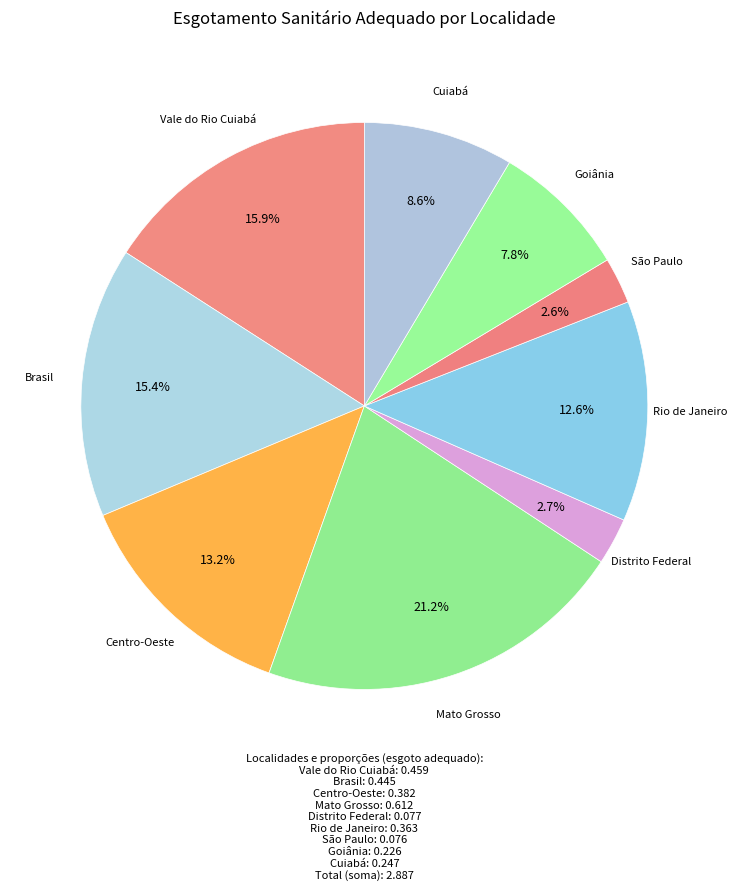

How many slices are in this pie chart?

9